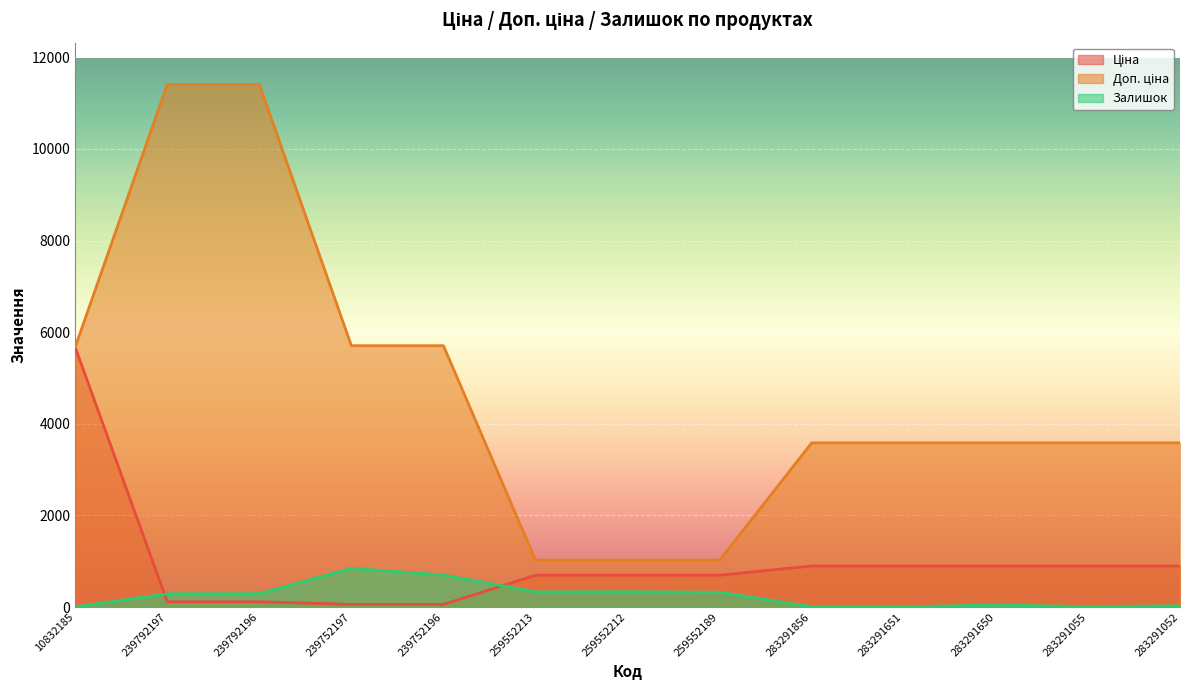

Between 259552189 and 283291651, which series saw the biggest shift?

Доп. ціна